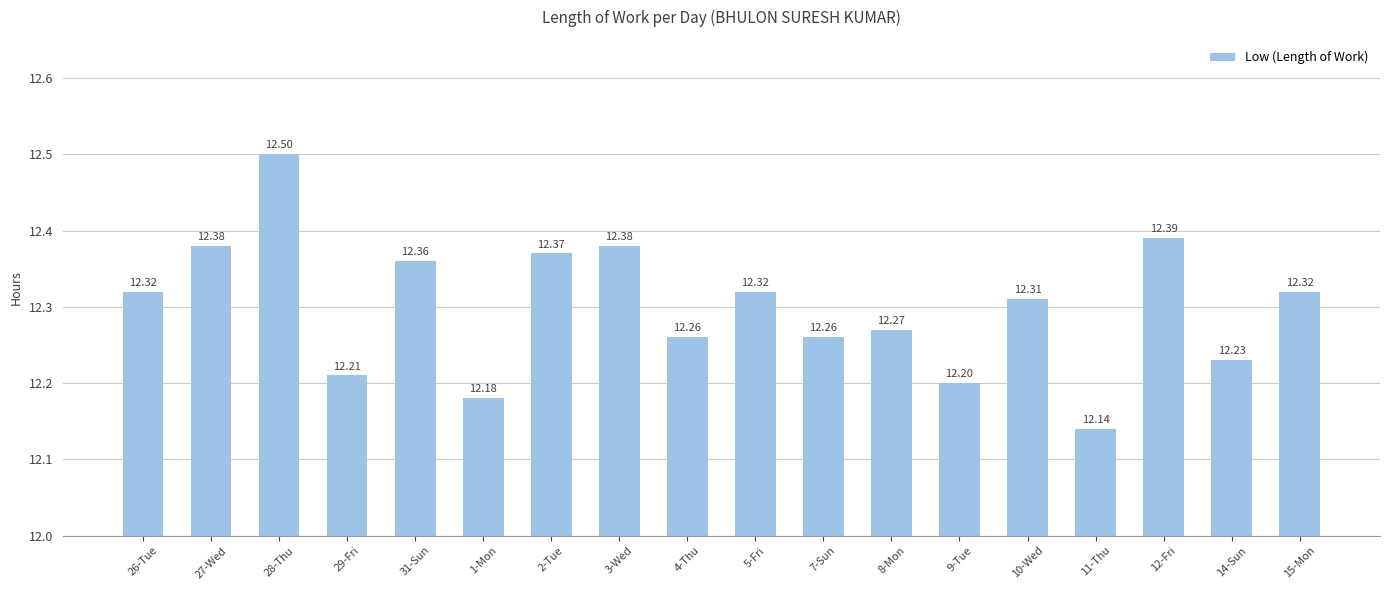

Is it true that the value at 15-Mon is 7.1?

False